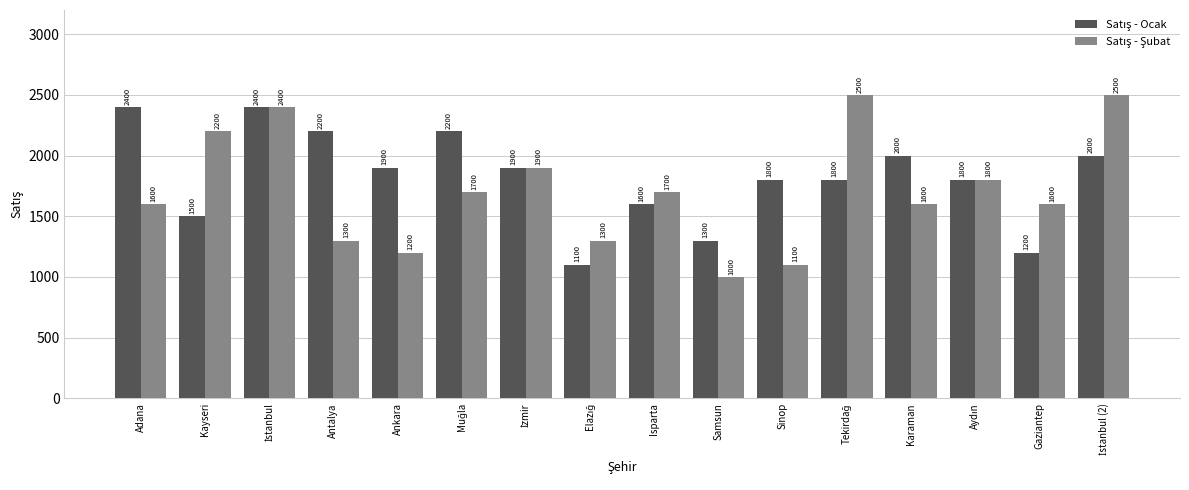

What is the greatest value displayed?

2500